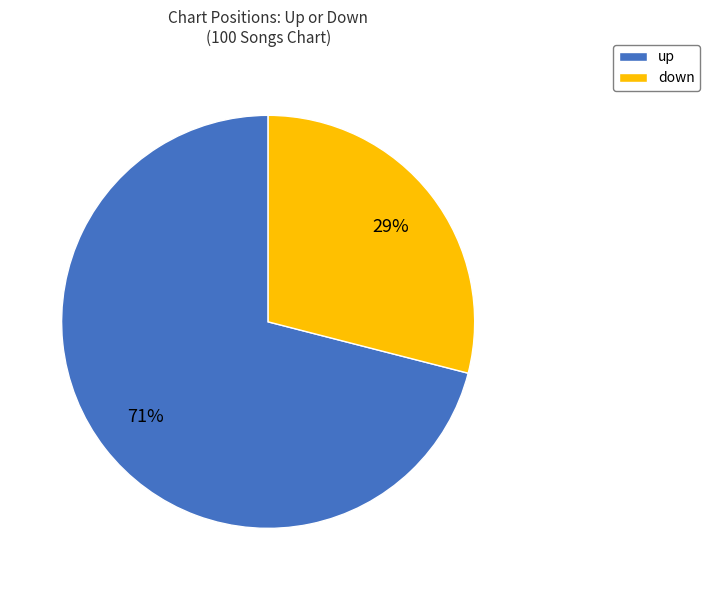

Which category has the biggest portion of the pie?

up